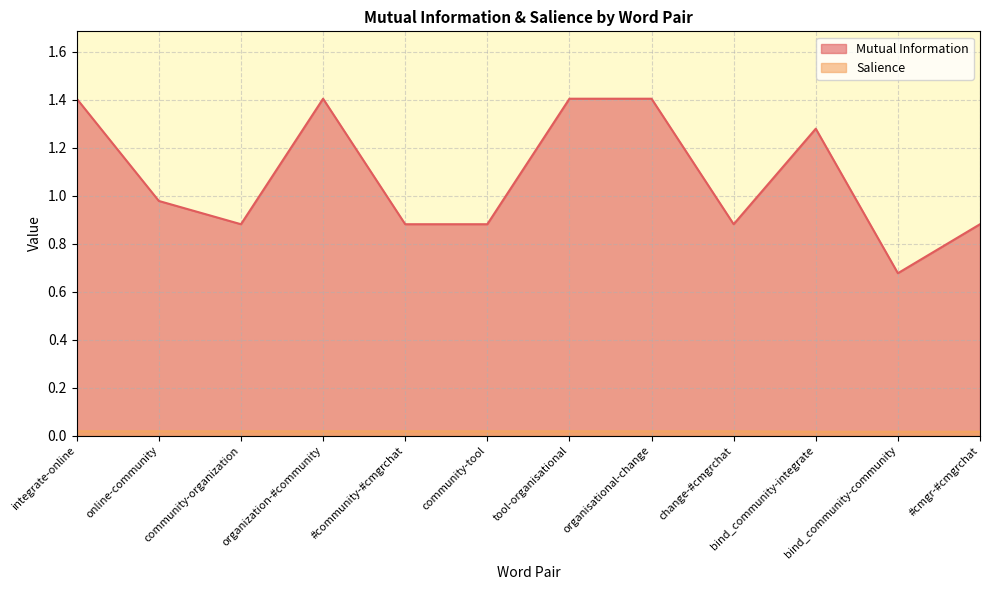

Is it true that Salience equals 0.0 at bind_community-integrate?

True